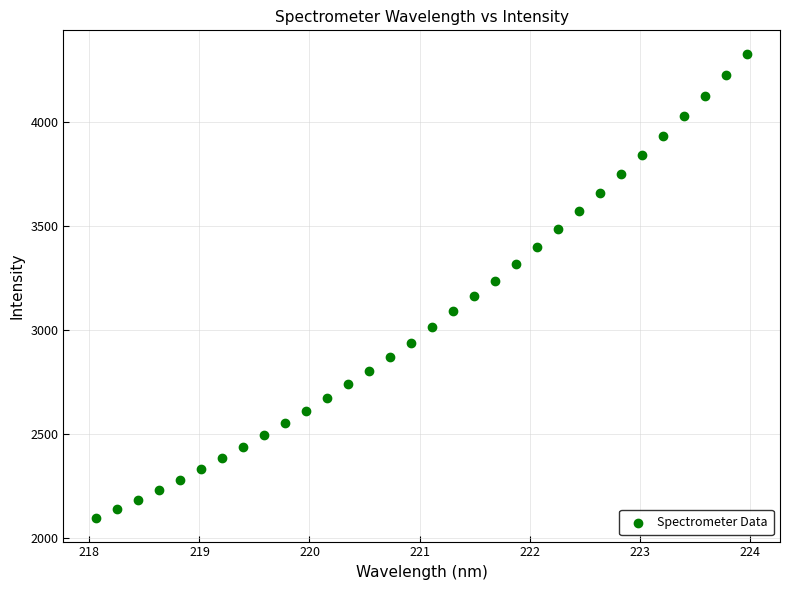

What is the range of Y values (max minus min)?

2231.7